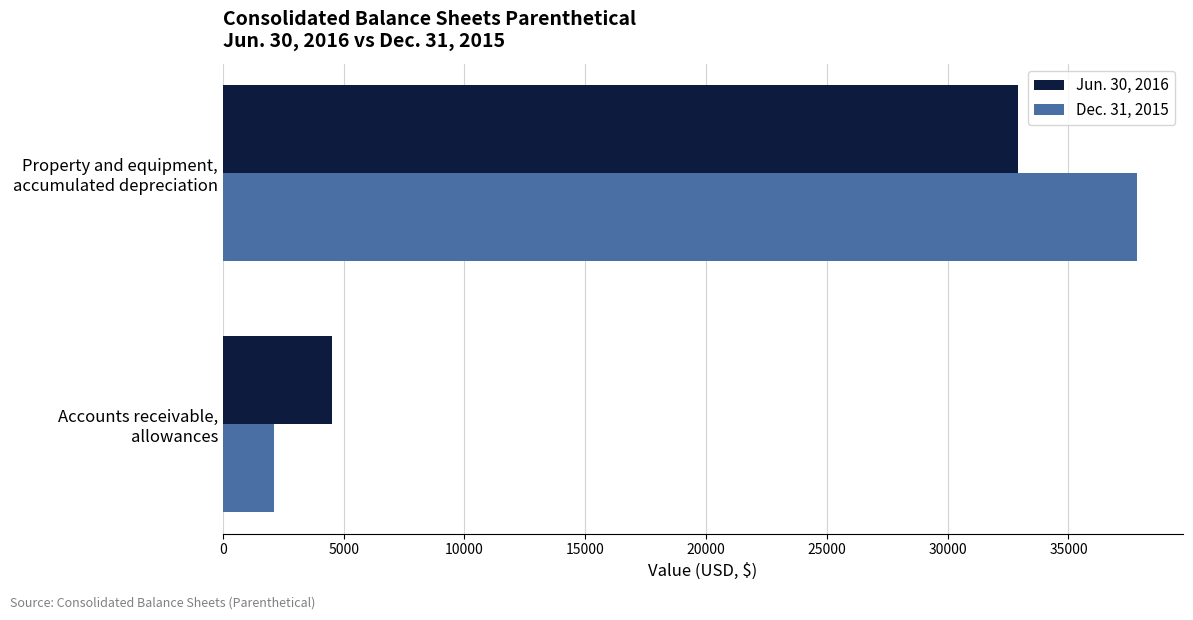

Count the Dec. 31, 2015 values in the range 2130 to 37849.

2